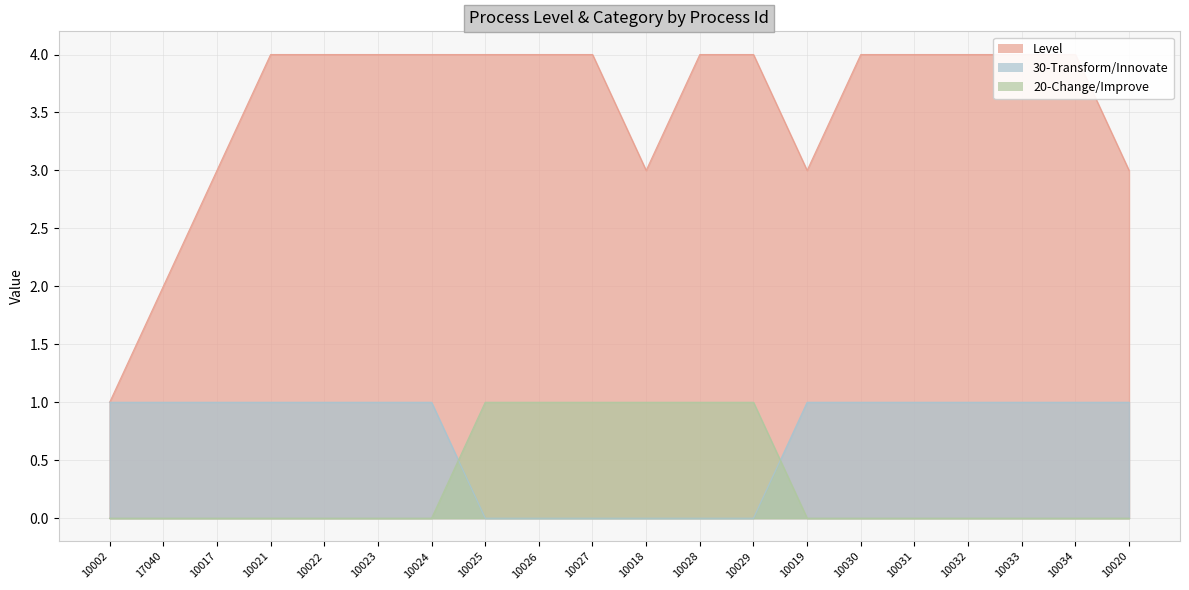

Which series has the largest range (max minus min)?

Level